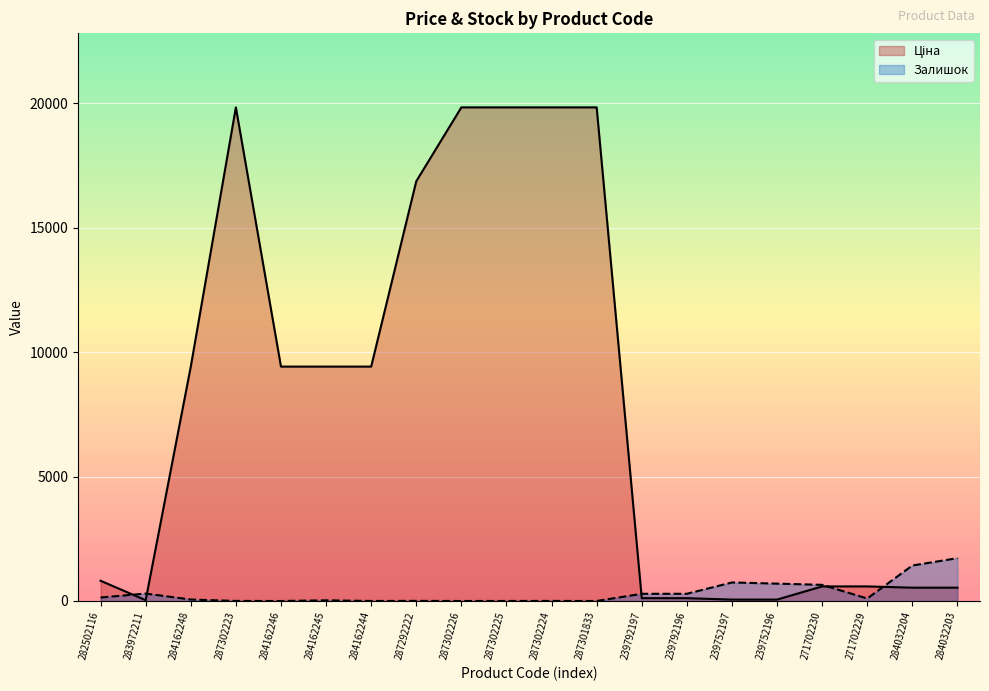

What is the difference between the second highest and second lowest values in the Залишок series?

1426.0